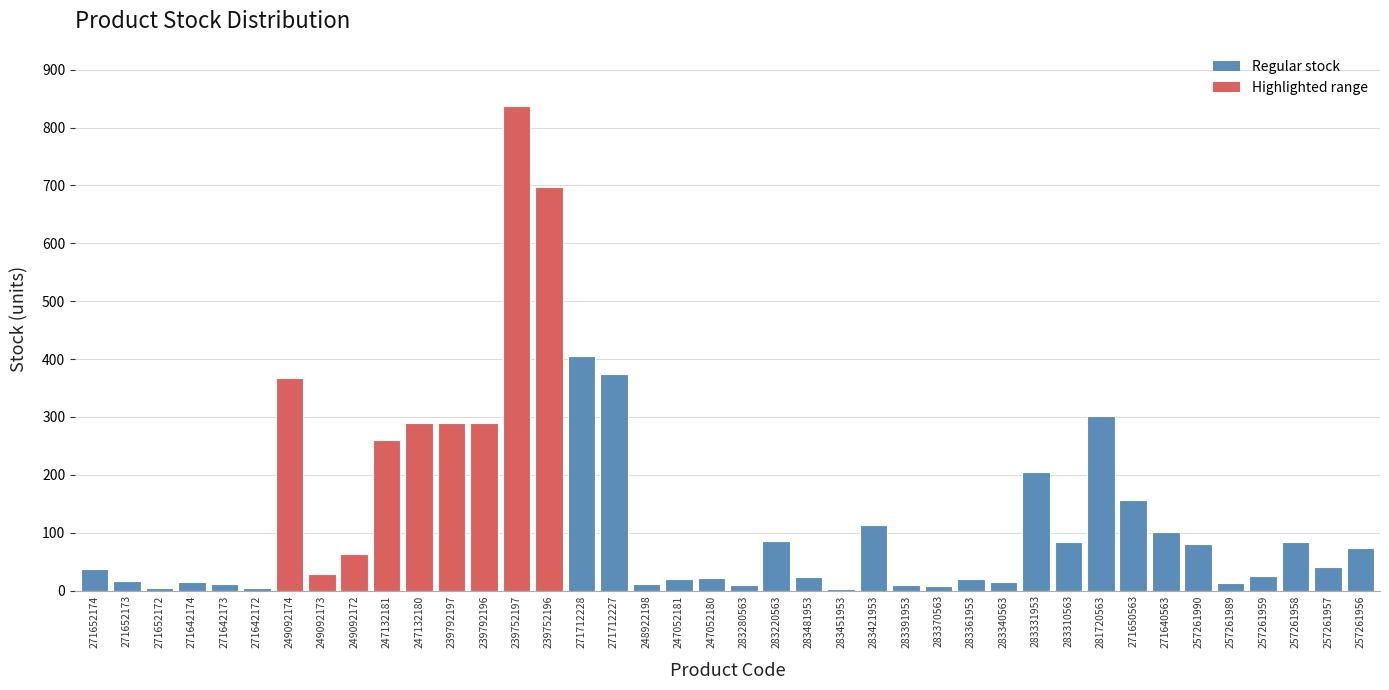

Between 239792196 and 239752197, which is larger?

239752197